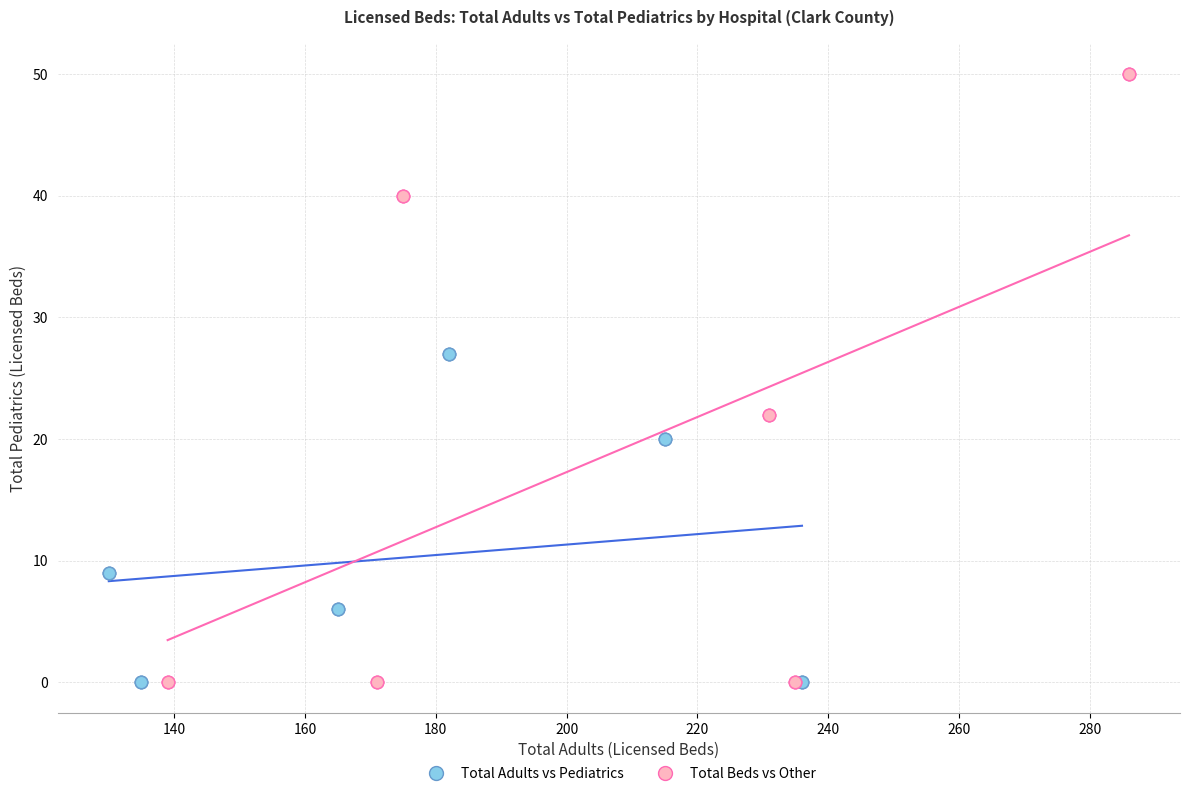

Which series has the widest spread of Y values?

Total Beds vs Other